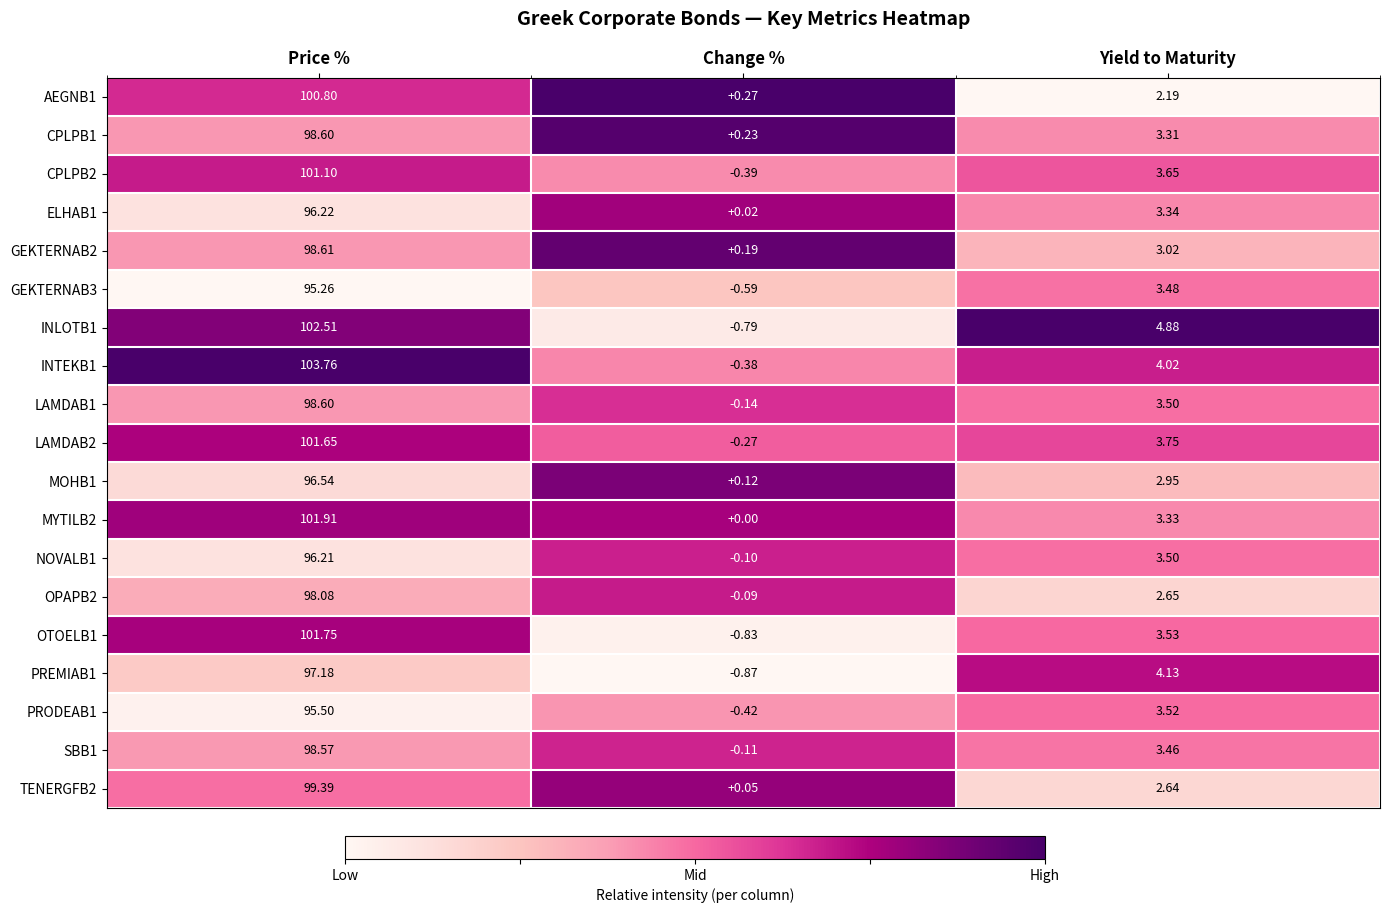

List the labels in order of PRODEAB1 value, largest first.

Price %, Yield to Maturity, Change %